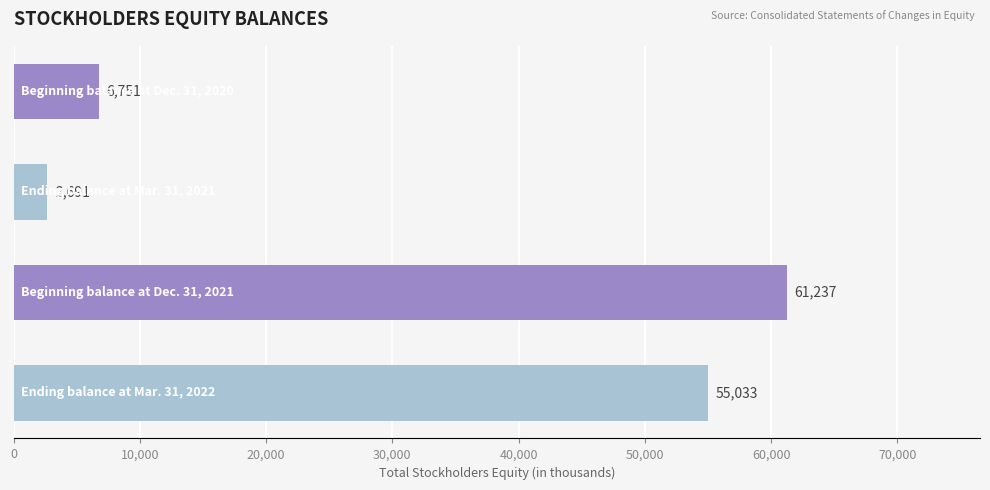

What is the value of the 1st bar from the top?

6751